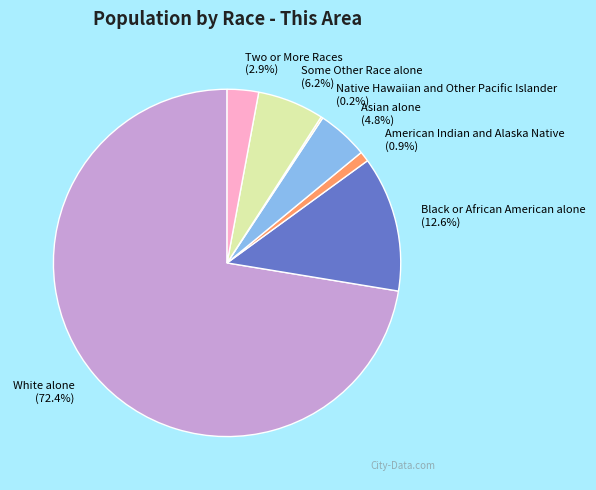

The Asian alone slice represents 16% of the pie. True or false?

False